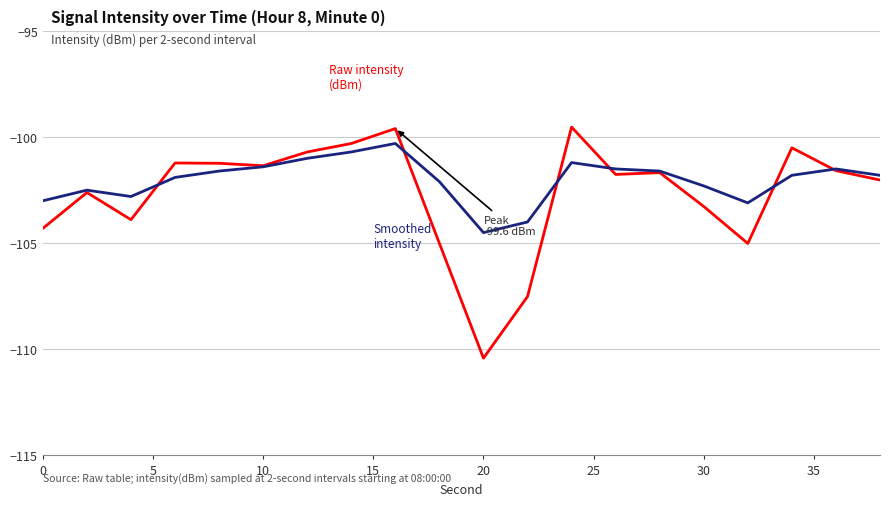

What is the maximum value shown in the chart?

-99.5